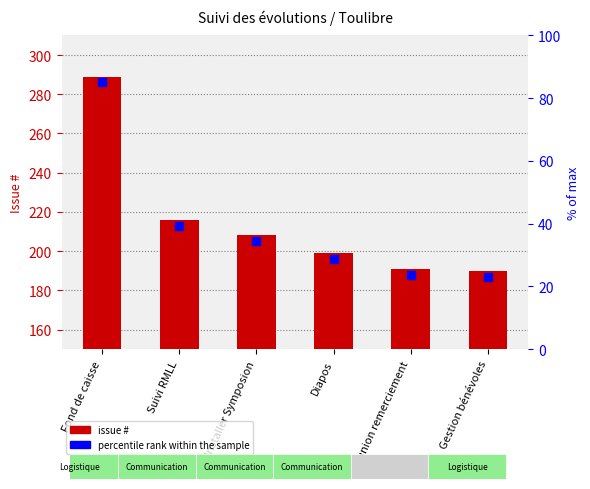

What is the ratio of the value at Suivi RMLL to the value at Installer Symposion?

1.0